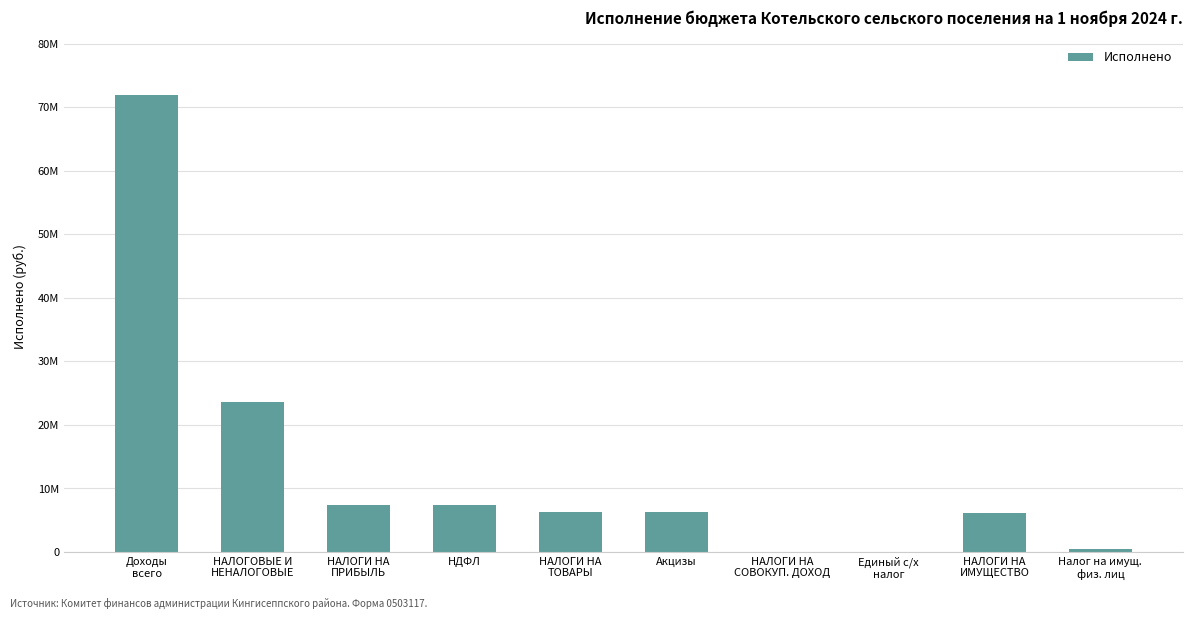

What is the average value?

12954287.0